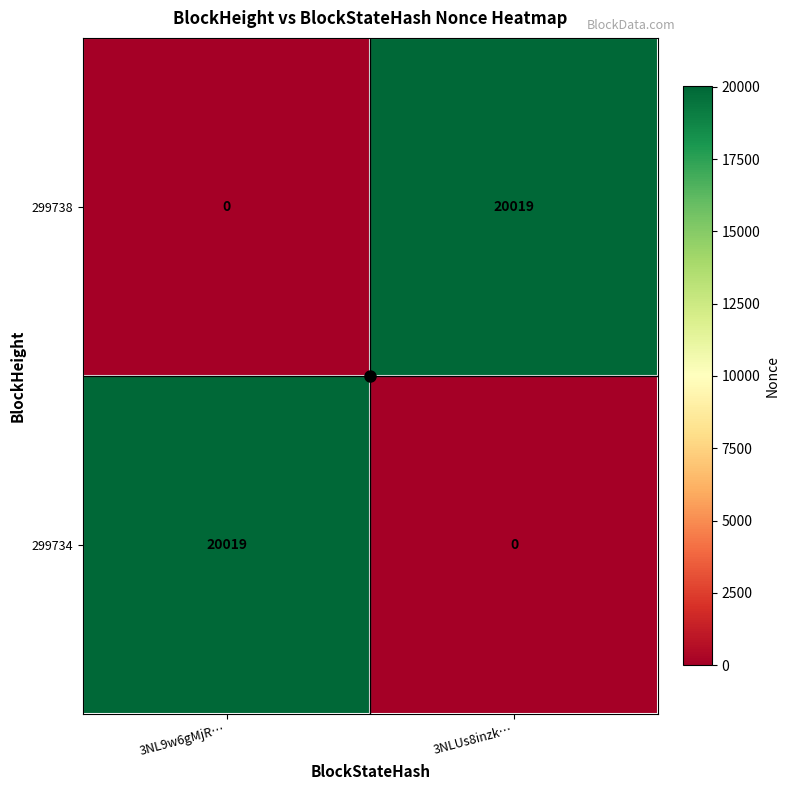

What is the average value of the 299738 series?

10010